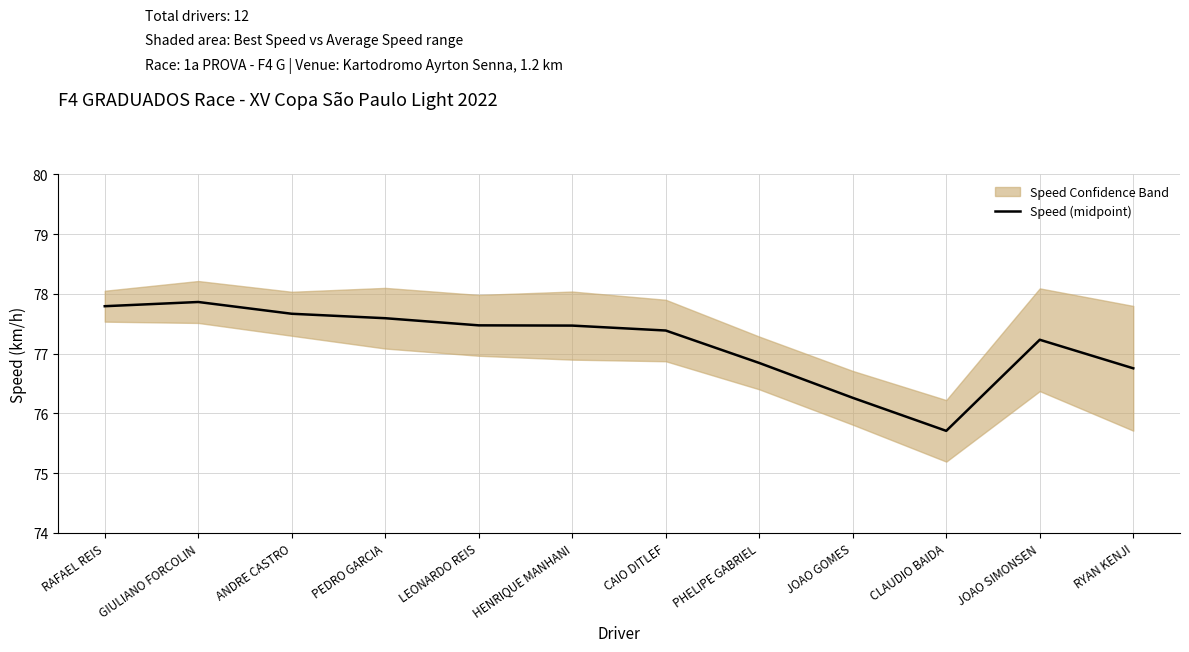

At which category does the chart reach its peak across all series?

GIULIANO FORCOLIN